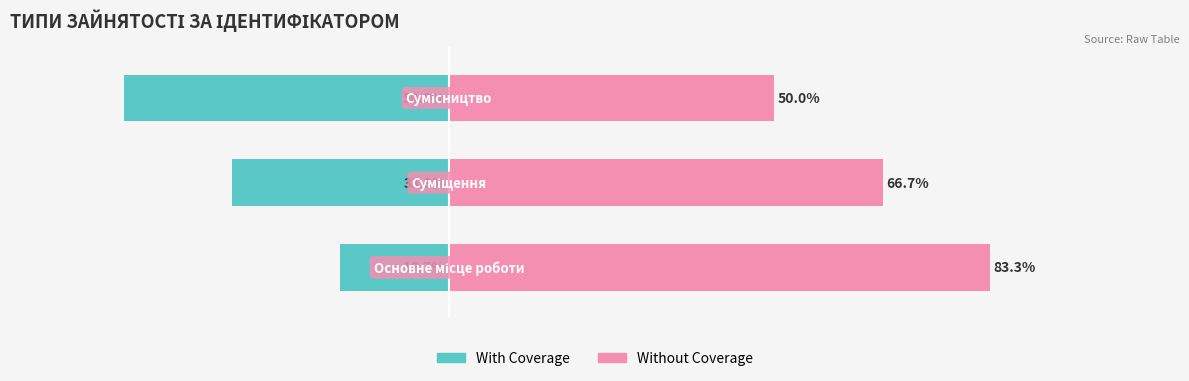

Which has a higher value, 2 or 1?

1